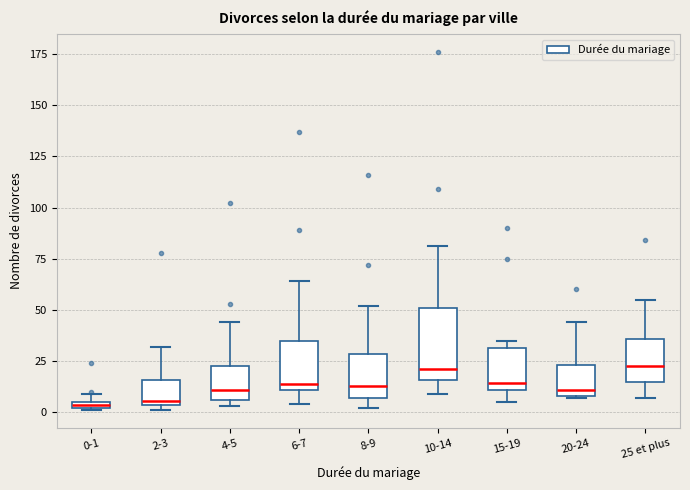

Which box is the tallest, from its lower edge to its upper edge?

10-14